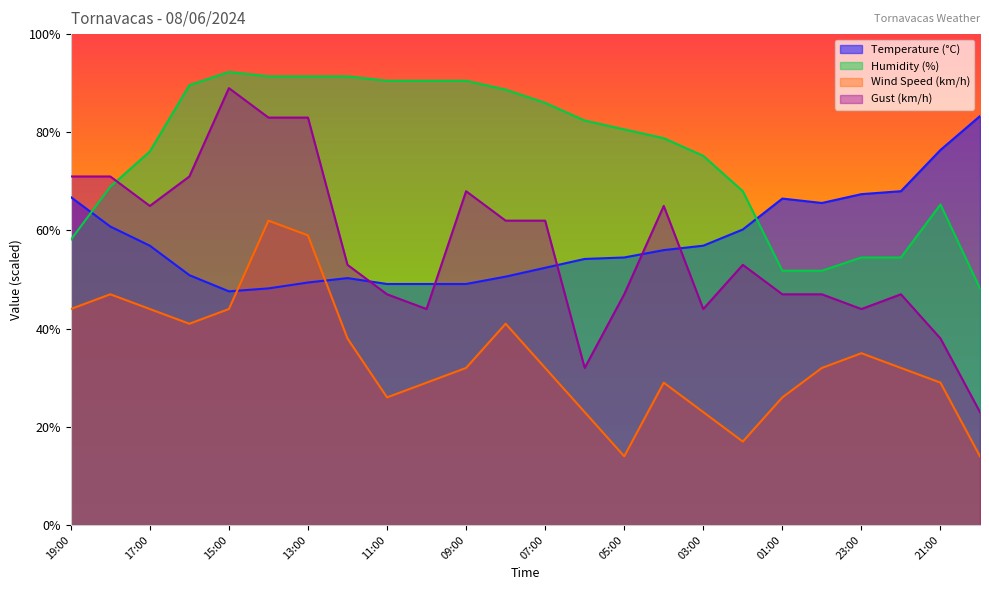

How many intersections are there between Gust (km/h) and Humidity (%)?

1